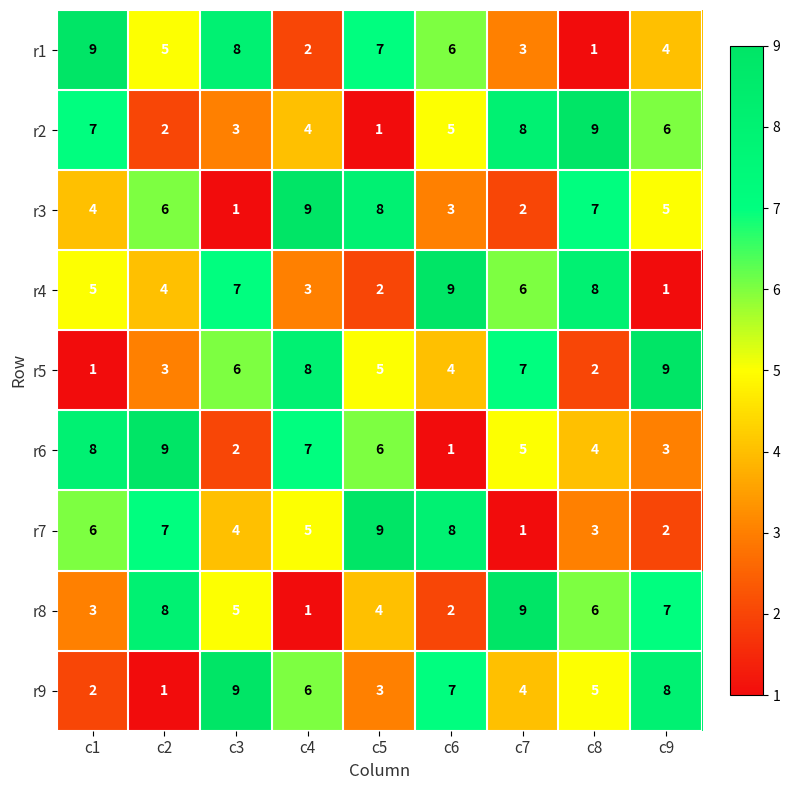

How many data points in r5 are less than 5?

4